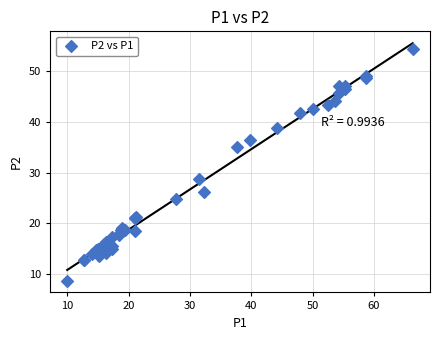

What Y value in the scatter plot is closest to 31?

28.8